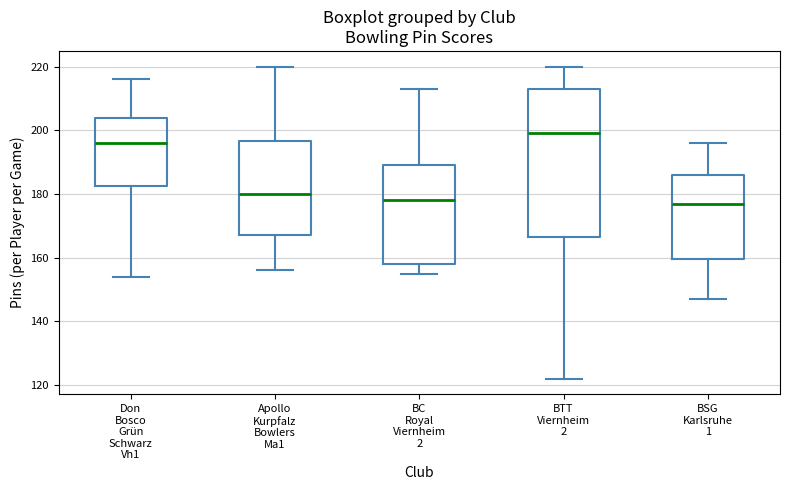

Which box's median line is the highest?

BTT Viernheim 2